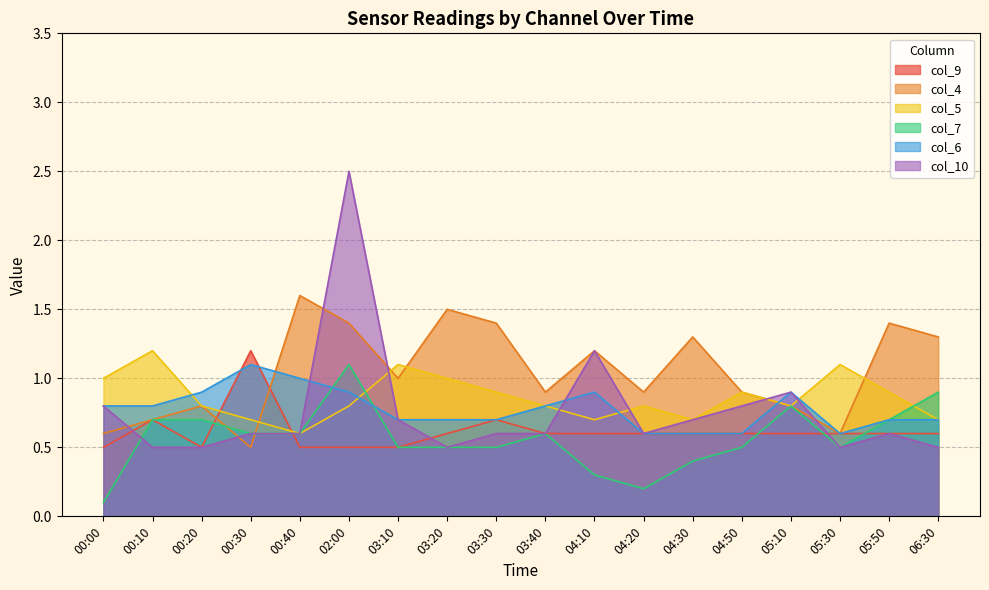

Is the value of col_5 at 06:30 greater than the value of col_6 at 03:20?

No